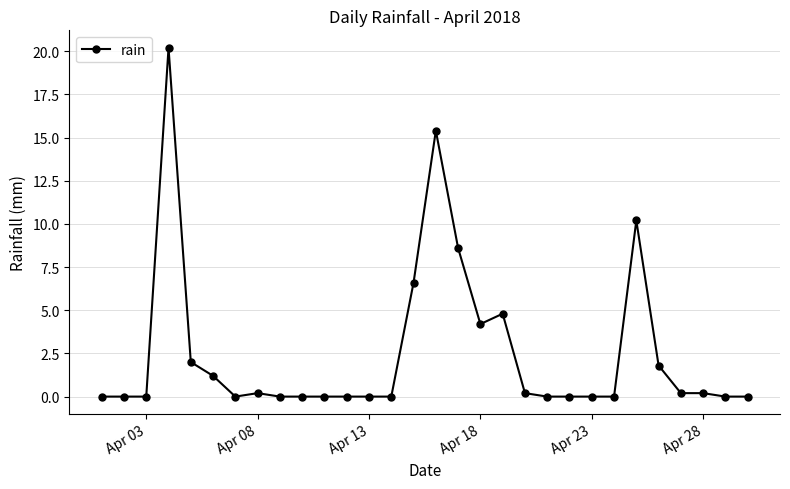

True or false: the data has more than 2 interior local peaks.

True